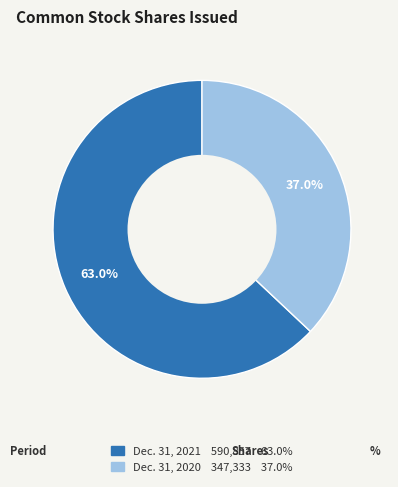

How many segments does this pie chart have?

2